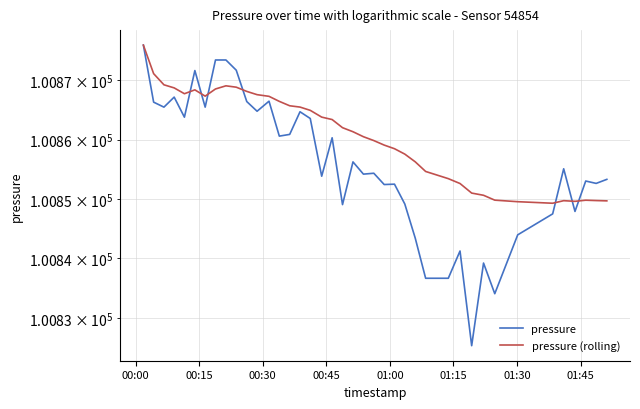

At which category is the sum across all series the highest?

00:00